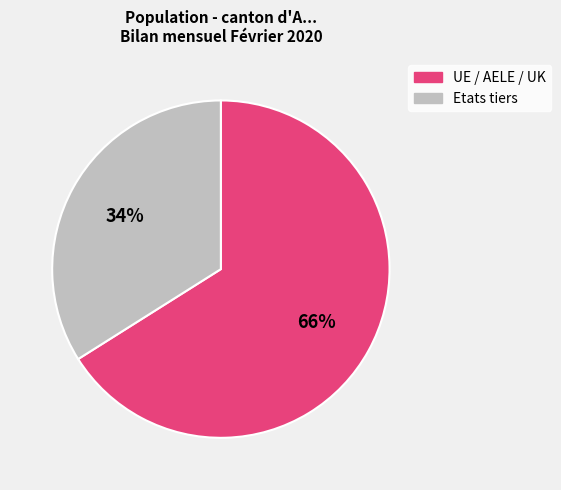

How many slices are in this pie chart?

2